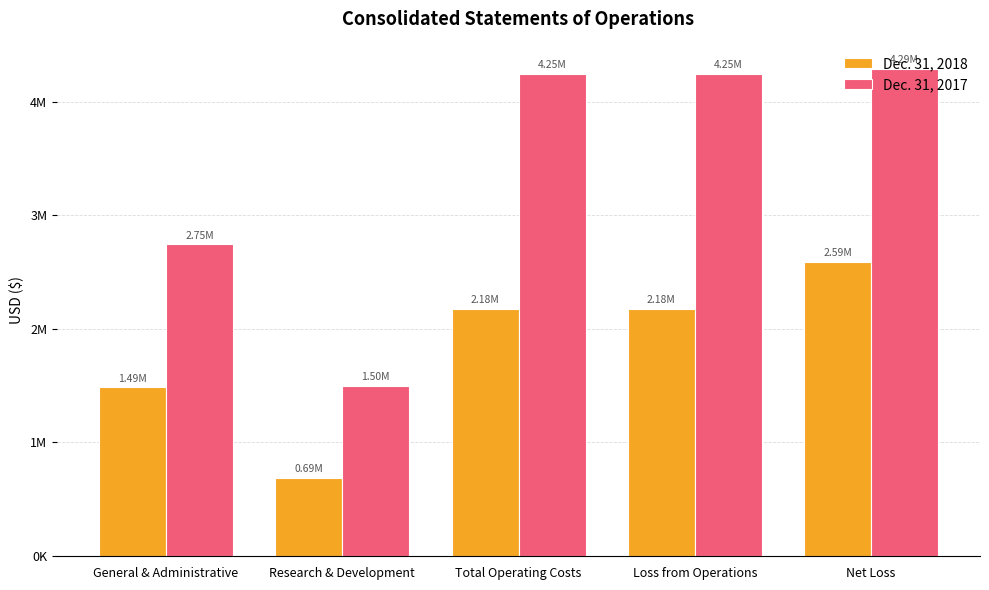

Where does the Dec. 31, 2017 series first go above 4247411?

Net Loss